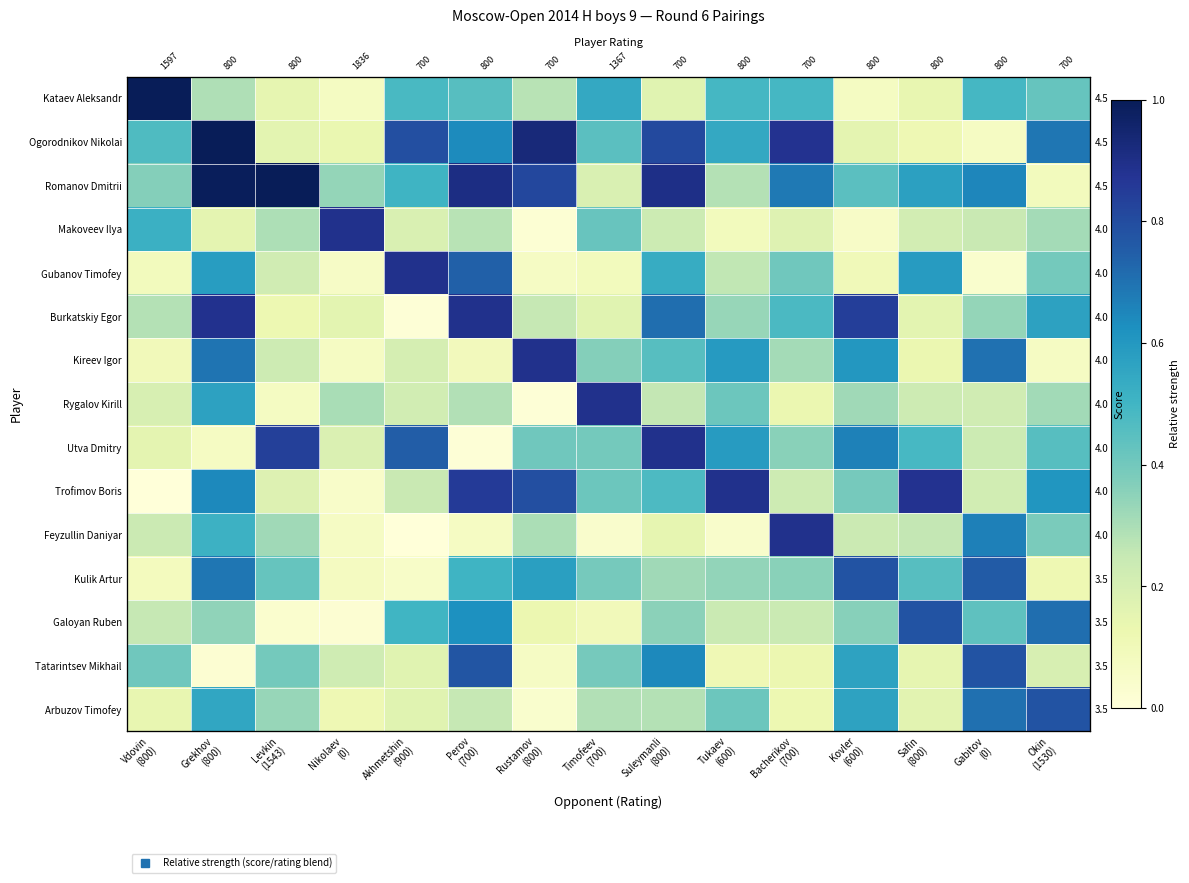

What is the total value across all series at Suleymanli
(800)?

7.2